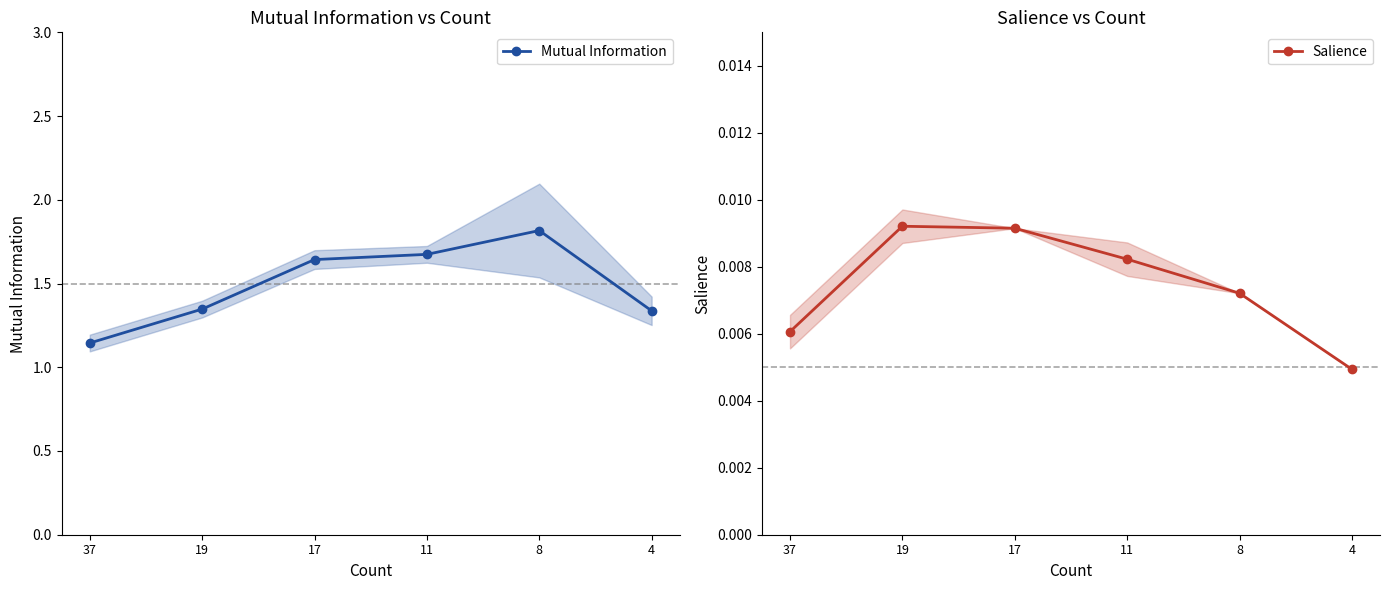

At which category does the chart reach its peak across all series?

8